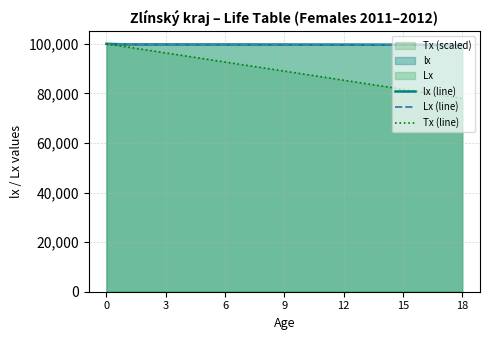

List the series in order of their peak value, lowest first.

Lx (line), lx (line), Tx (line)